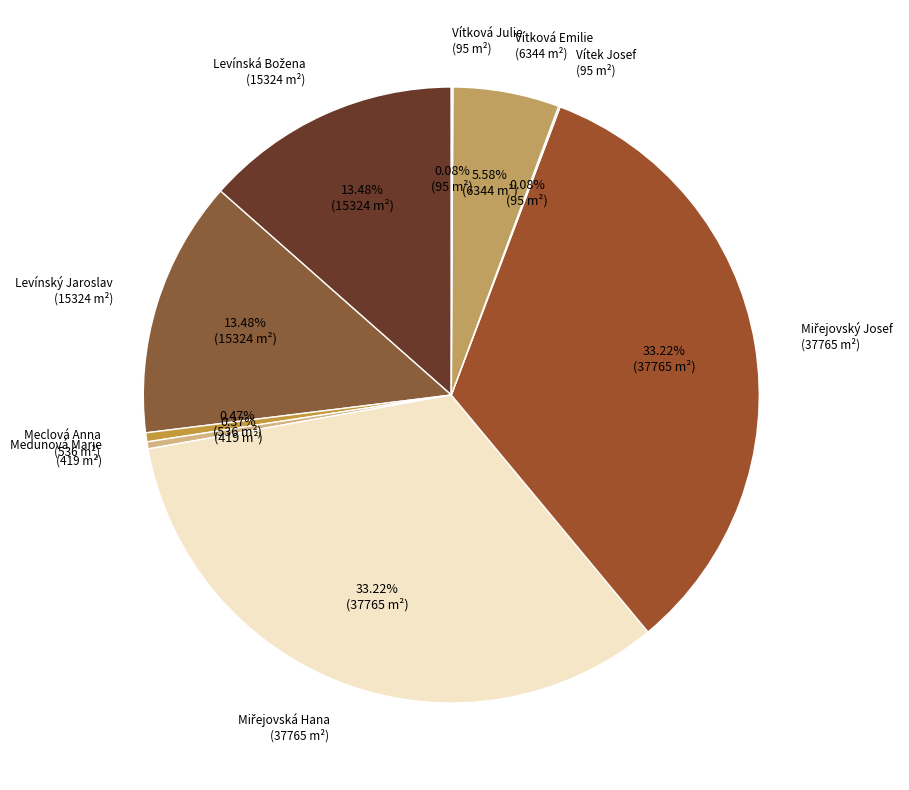

Is Vítková Emilie the majority of the pie?

No